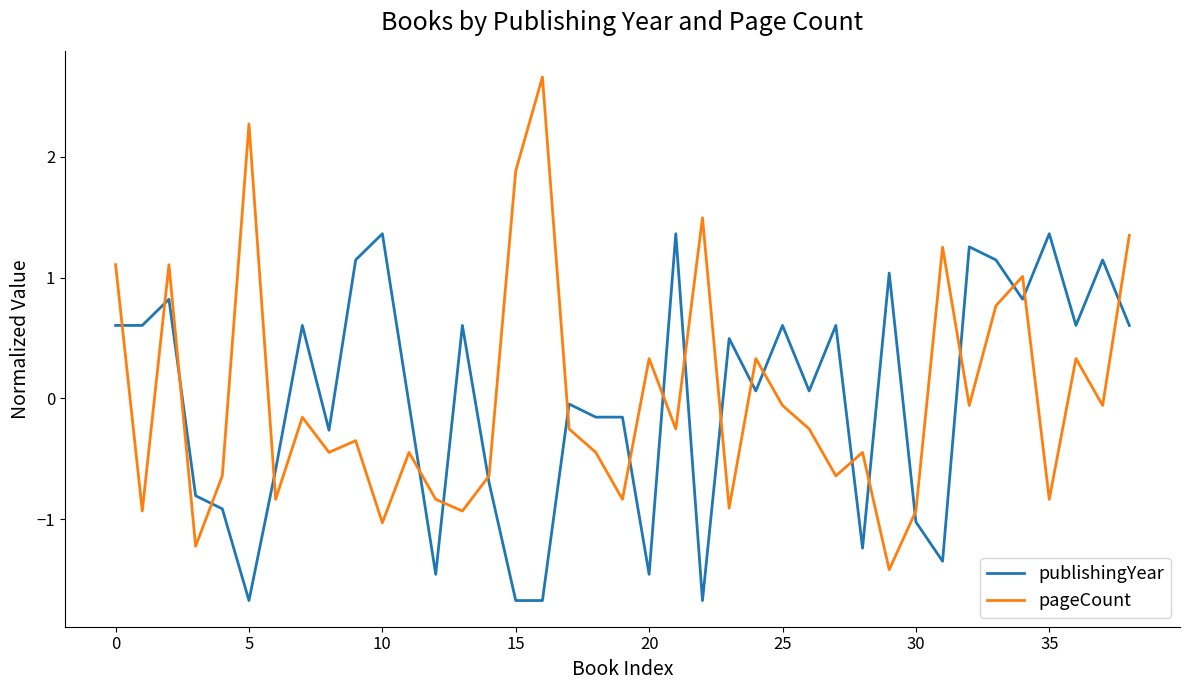

List the series in order of their peak value, lowest first.

publishingYear, pageCount